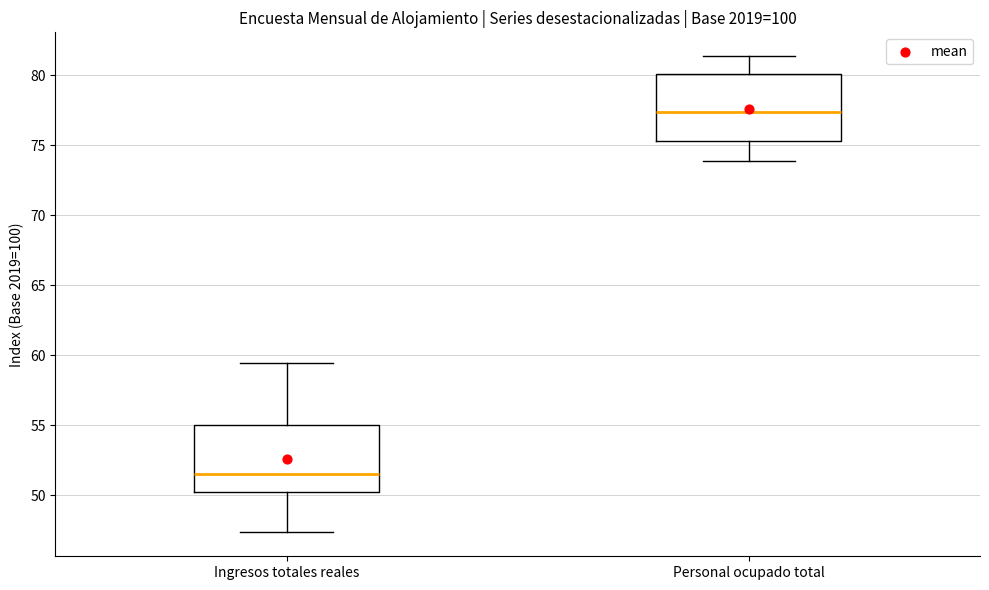

Reading left to right, read every box against the y-axis: the position of its median line, the range the box covers, and the ends of its whiskers. The values are not printed on the chart, so give them approximately, as read against the axis.

Ingresos totales reales: median 51.5, box 50.0 to 55.0, whiskers 47.5 to 59.5
Personal ocupado total: median 77.5, box 75.5 to 80.0, whiskers 74.0 to 81.5